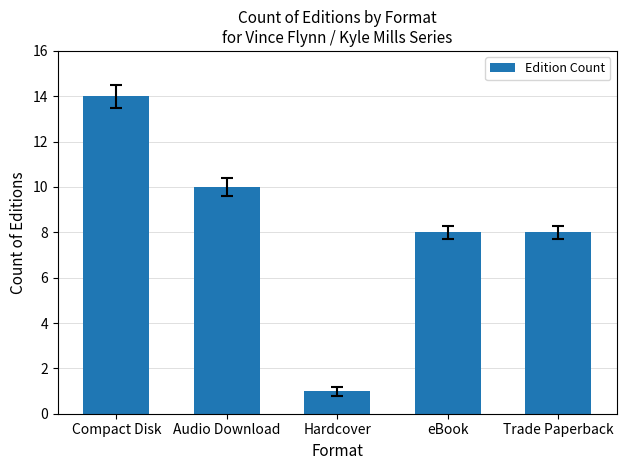

How many distinct data groups are displayed?

1